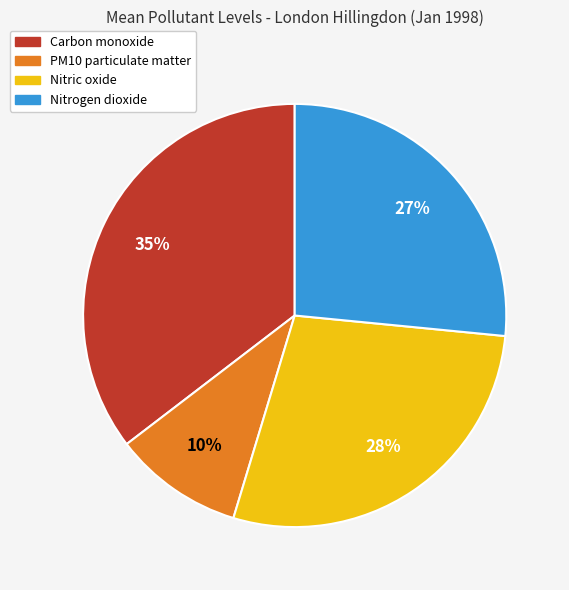

To the nearest percent, what is the average slice percentage?

25%